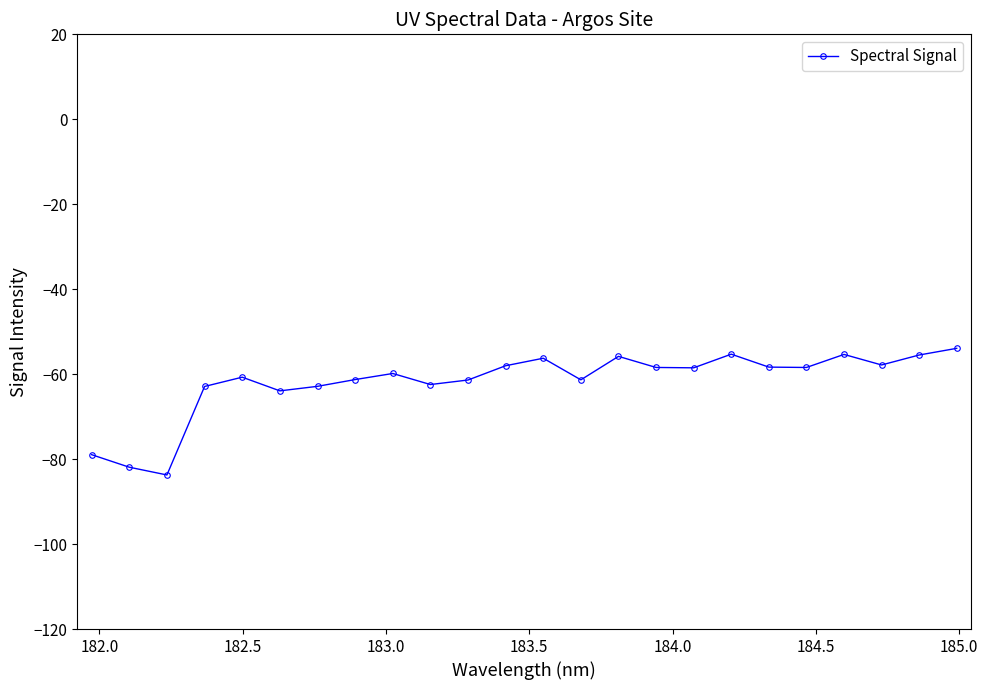

How many series are shown in this chart?

1